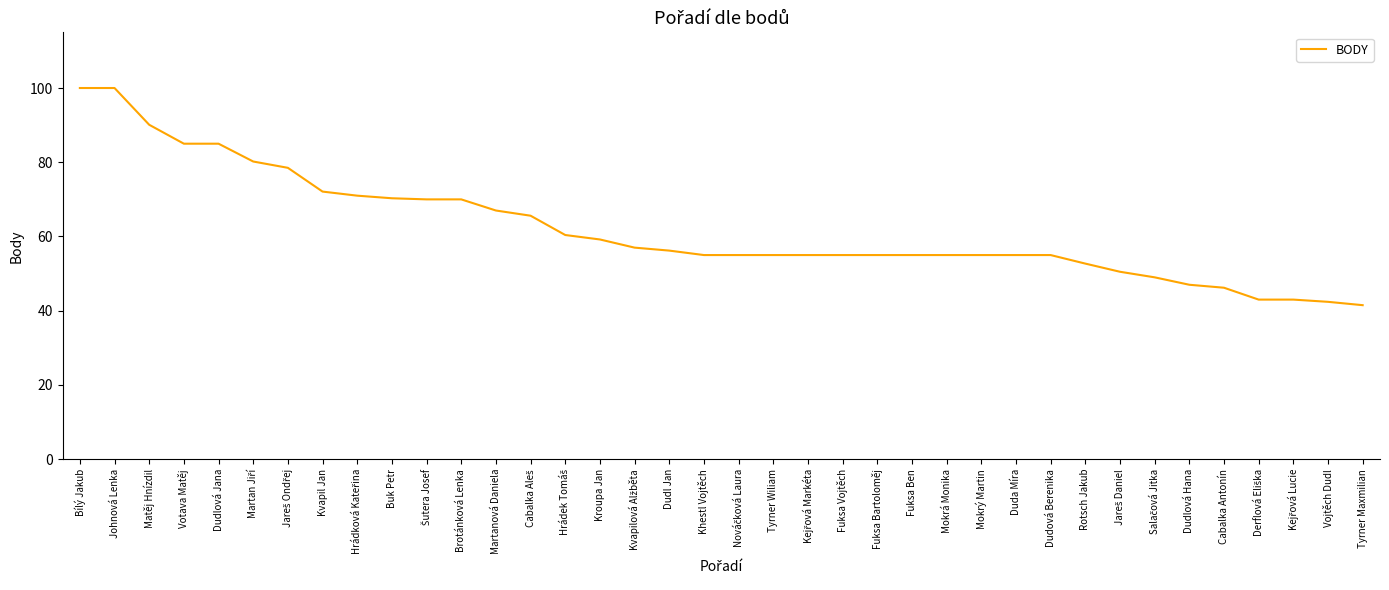

What is the difference between the maximum and minimum values?

58.5